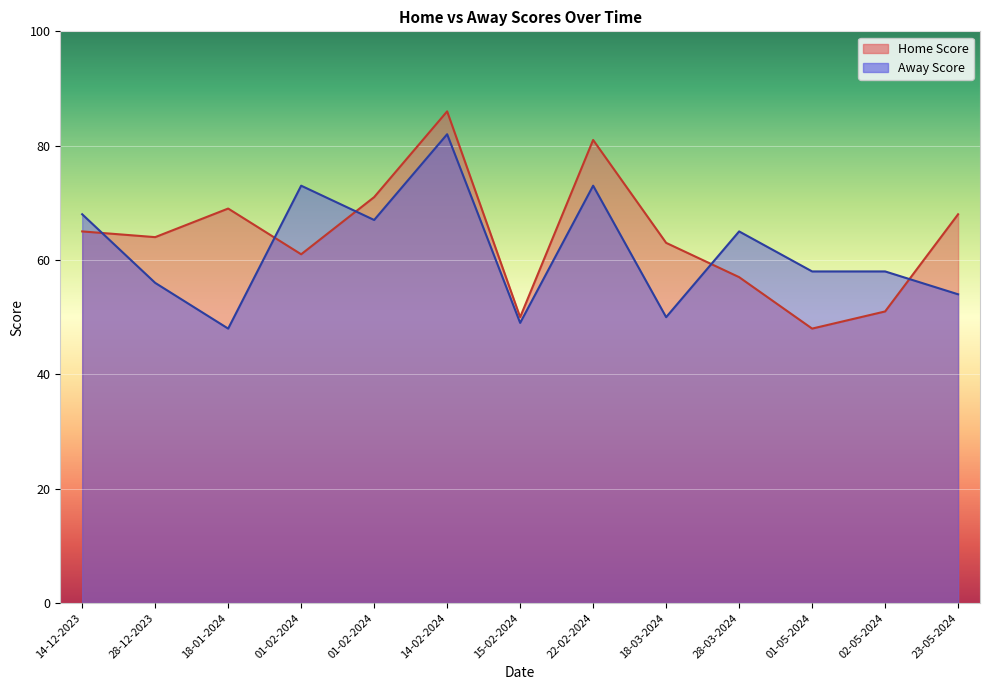

Where is the first local maximum for Away Score?

01-02-2024